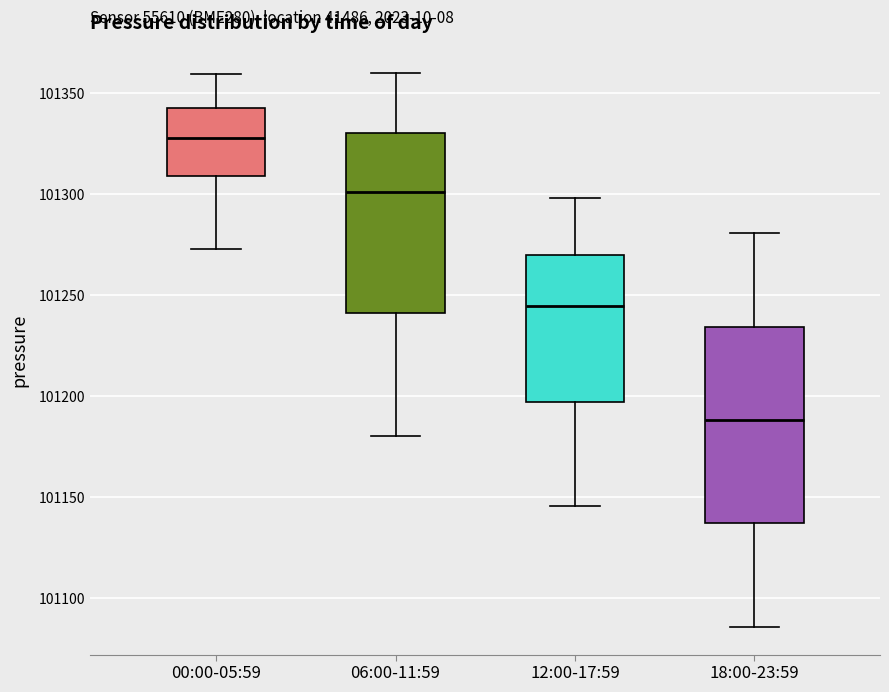

Which box has the lowest median line?

18:00-23:59